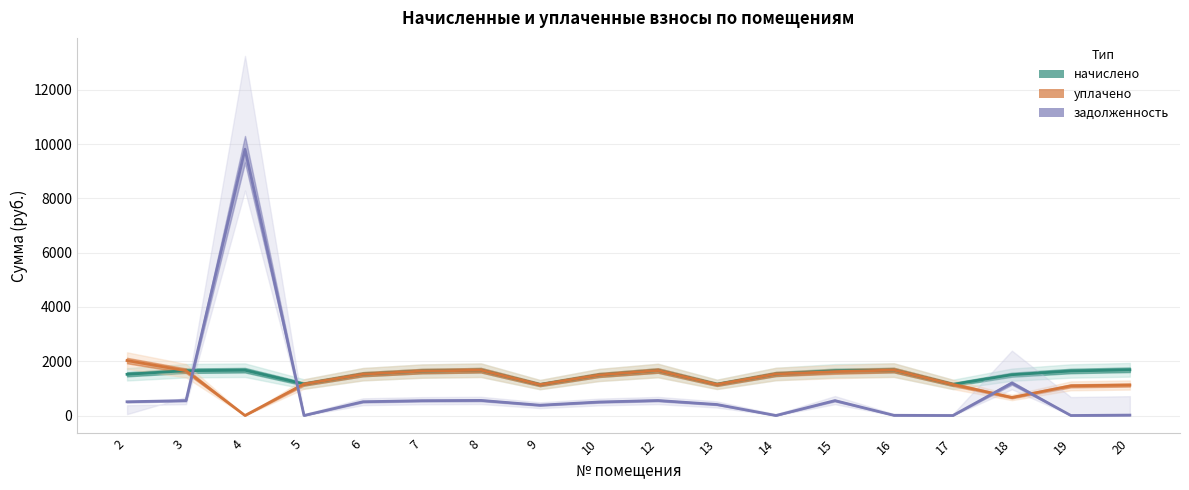

Between 4 and 8, which series saw the biggest shift?

задолженность